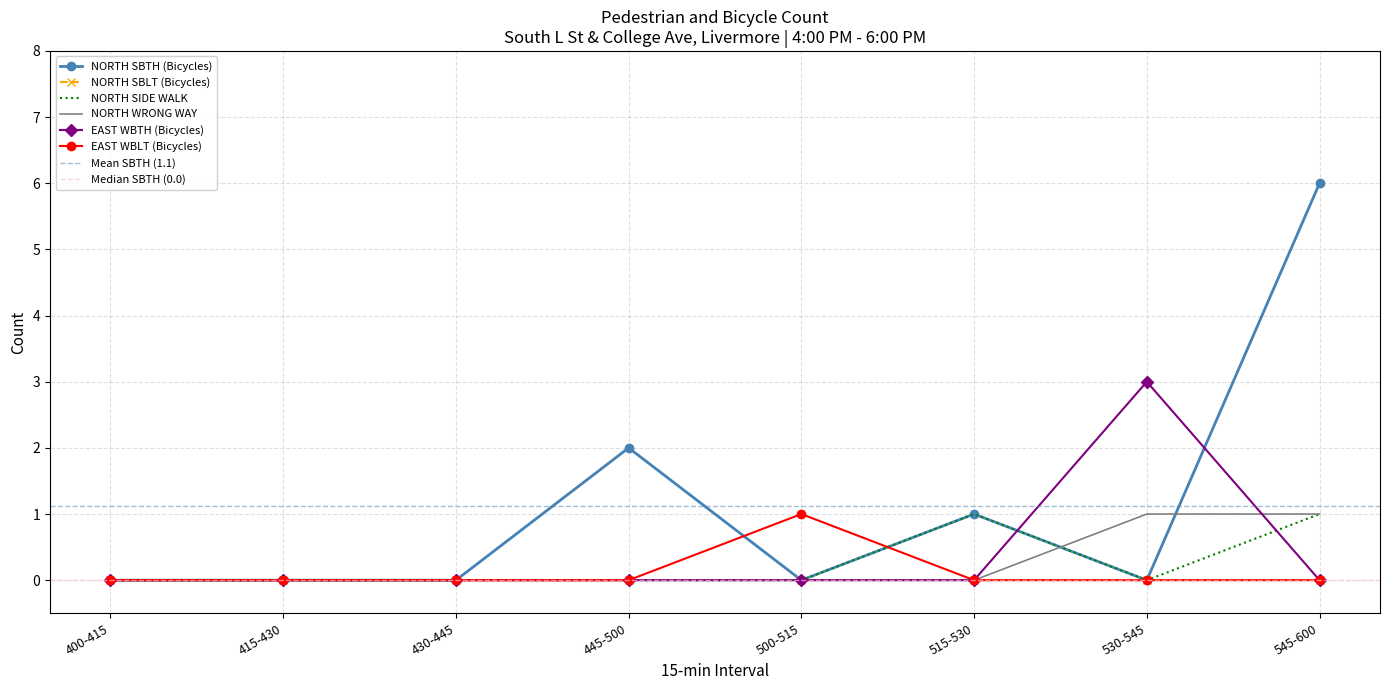

What is the difference between the maximum and minimum values in the NORTH SIDE WALK series?

1